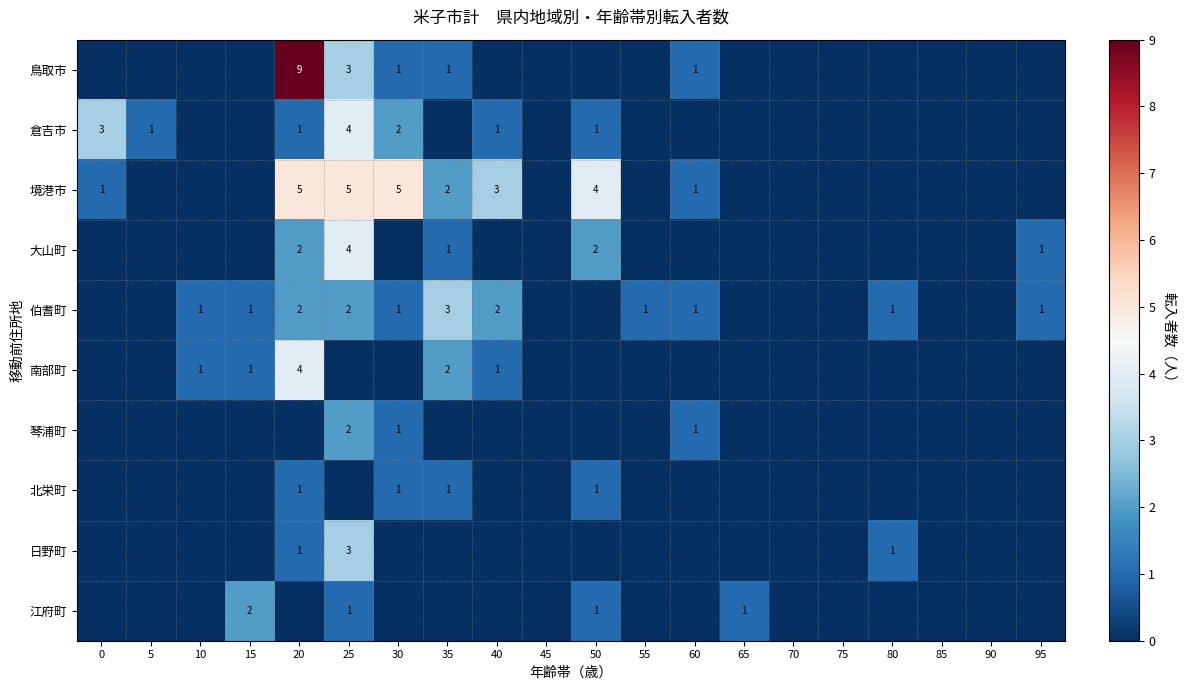

Is it true that 鳥取市 equals 4 at 25?

False